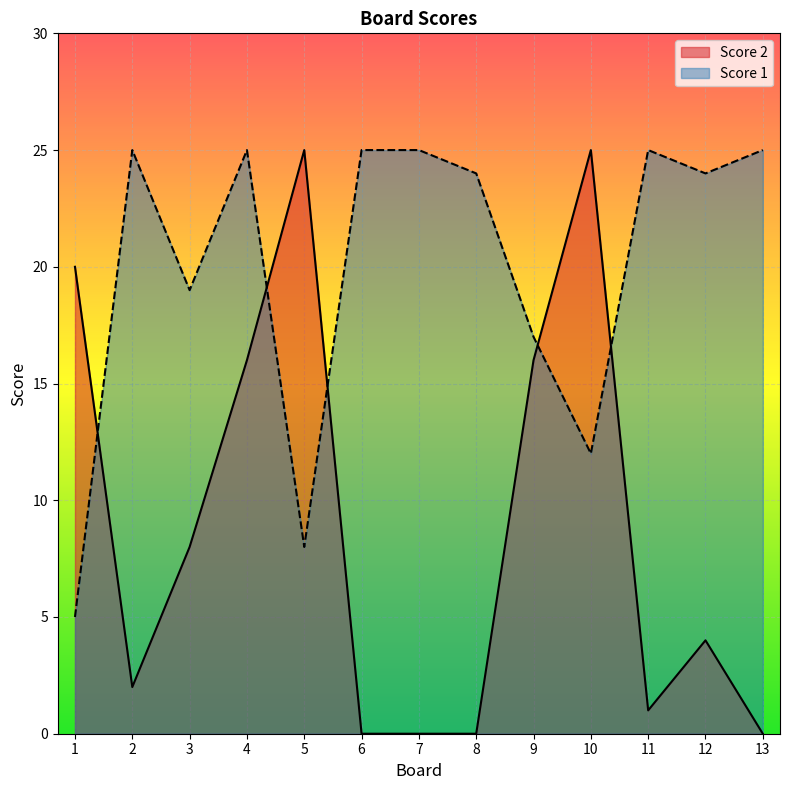

Which label corresponds to the smallest value in the chart?

6